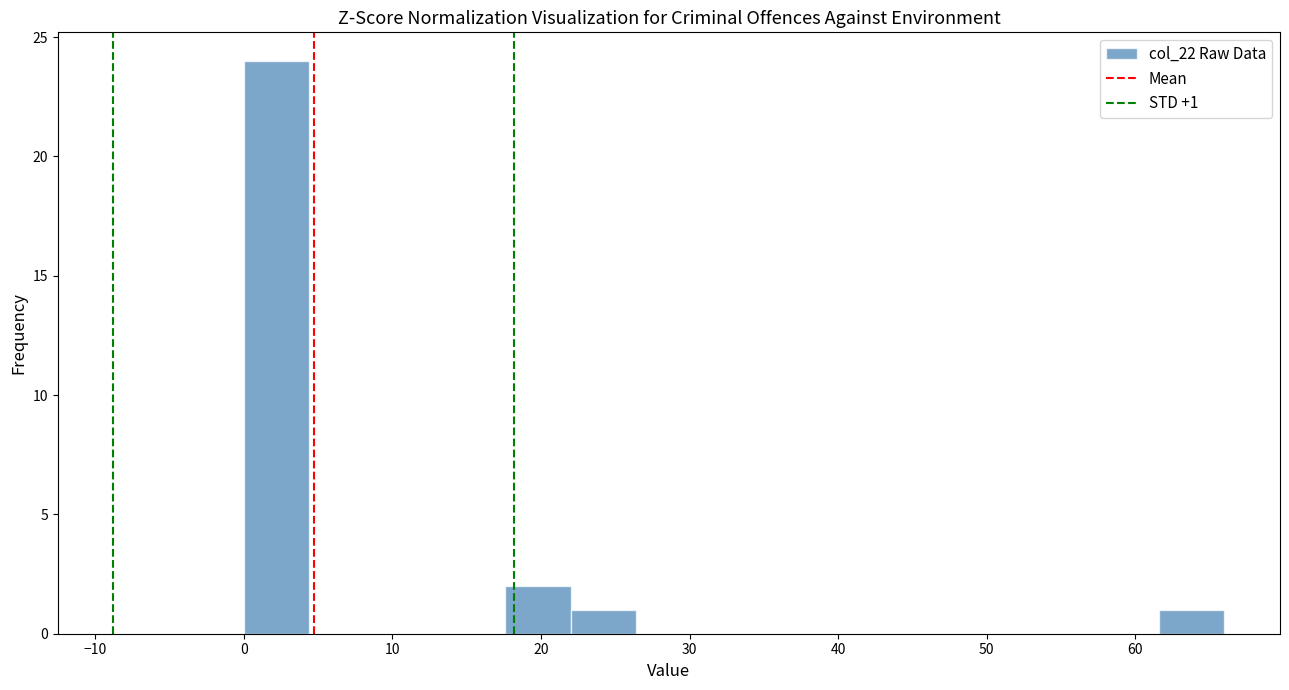

Over which range of the x-axis is the bar tallest?

0.0 to 4.4